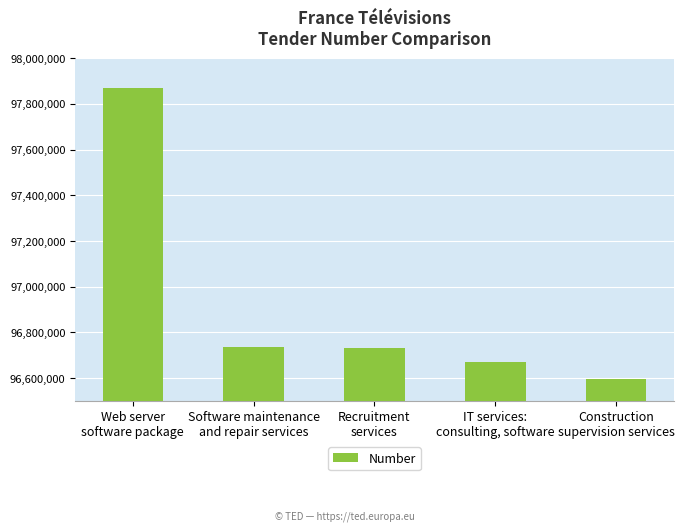

How many bars are there in total?

5